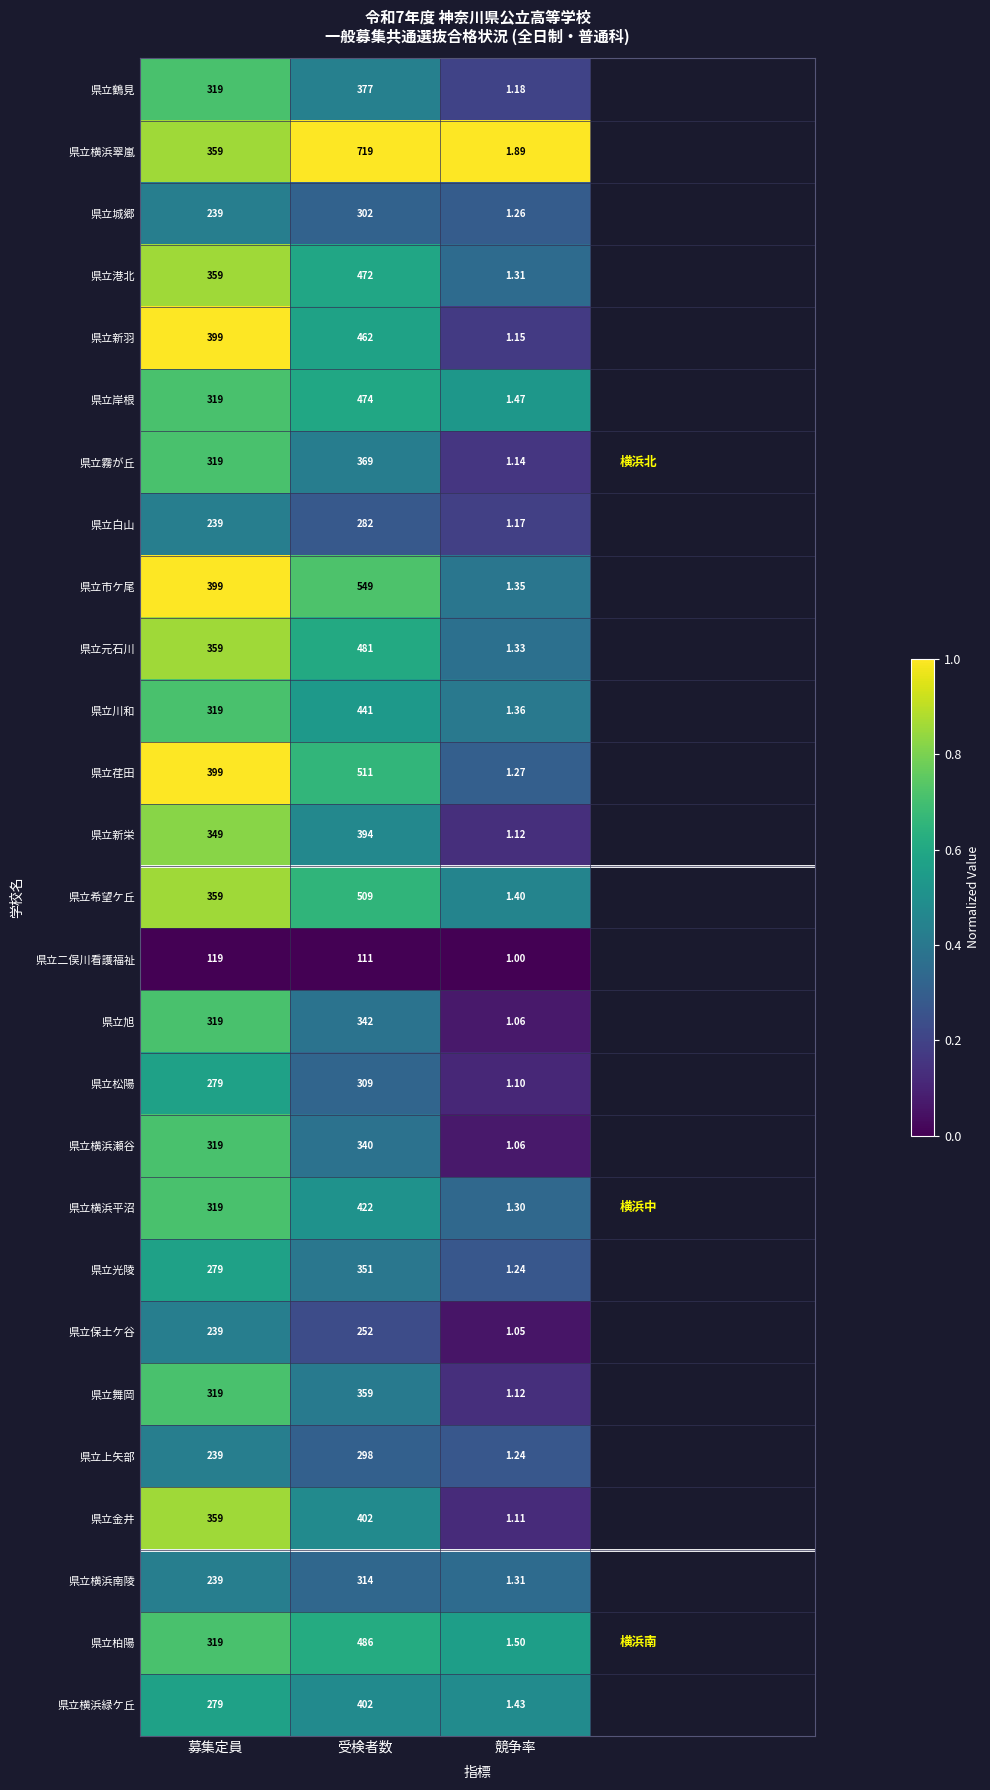

What is the difference between the highest and lowest values at 募集定員?

280.0